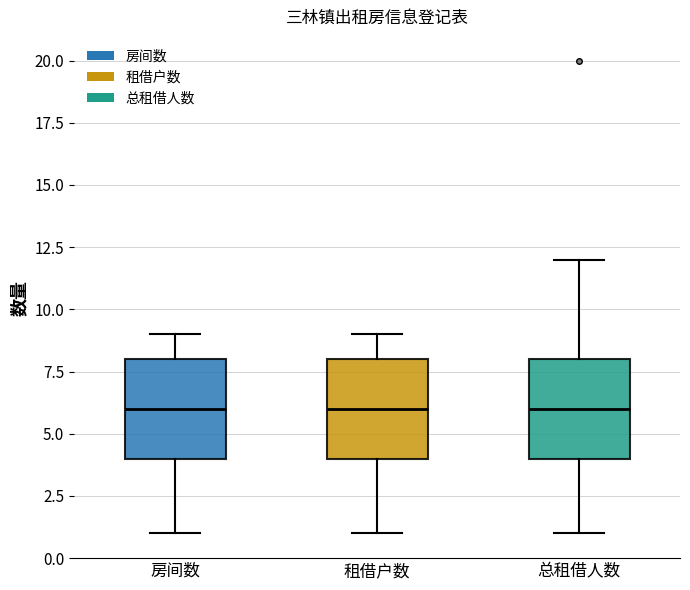

Reading left to right, transcribe this box plot: for each box, give where its median line is, the range the box spans, and where its two whiskers end, as read against the y-axis. The values are not printed on the chart, so give them approximately, as read against the axis.

房间数: median 6, box 4 to 8, whiskers 1 to 9
租借户数: median 6, box 4 to 8, whiskers 1 to 9
总租借人数: median 6, box 4 to 8, whiskers 1 to 12